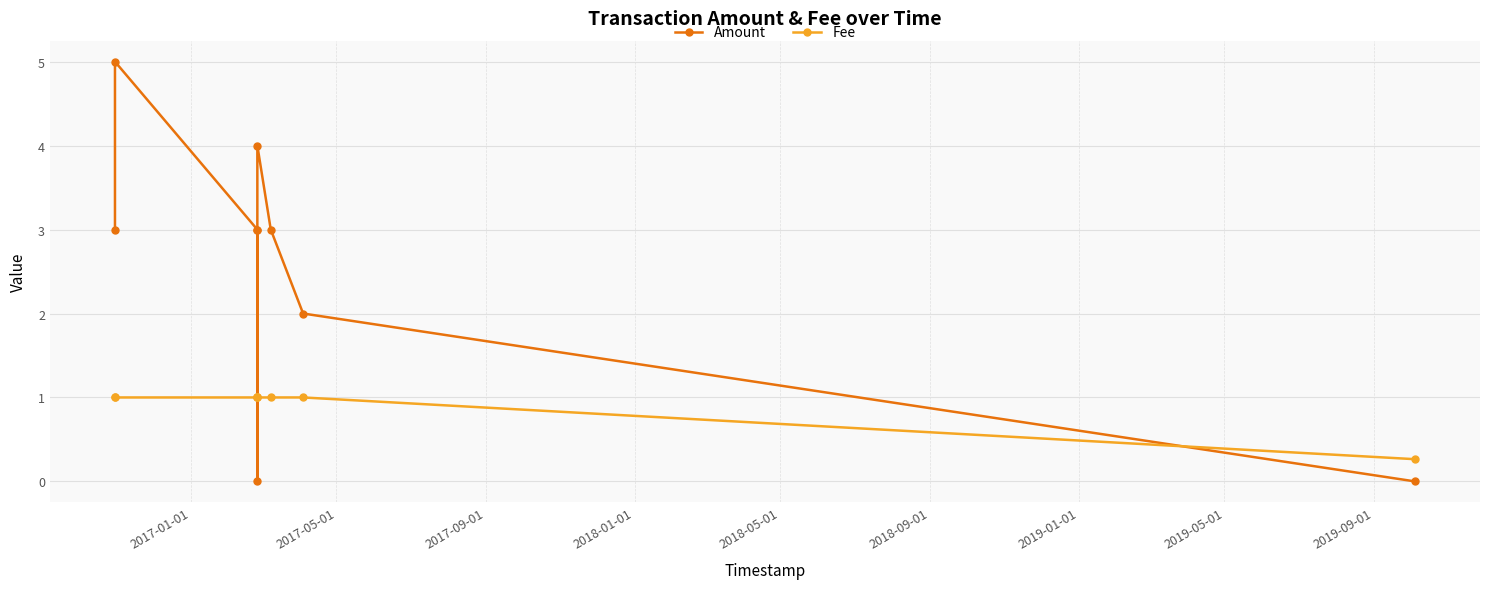

Between 2019-01-01 and 2019-05-01, which series saw the biggest shift?

Amount